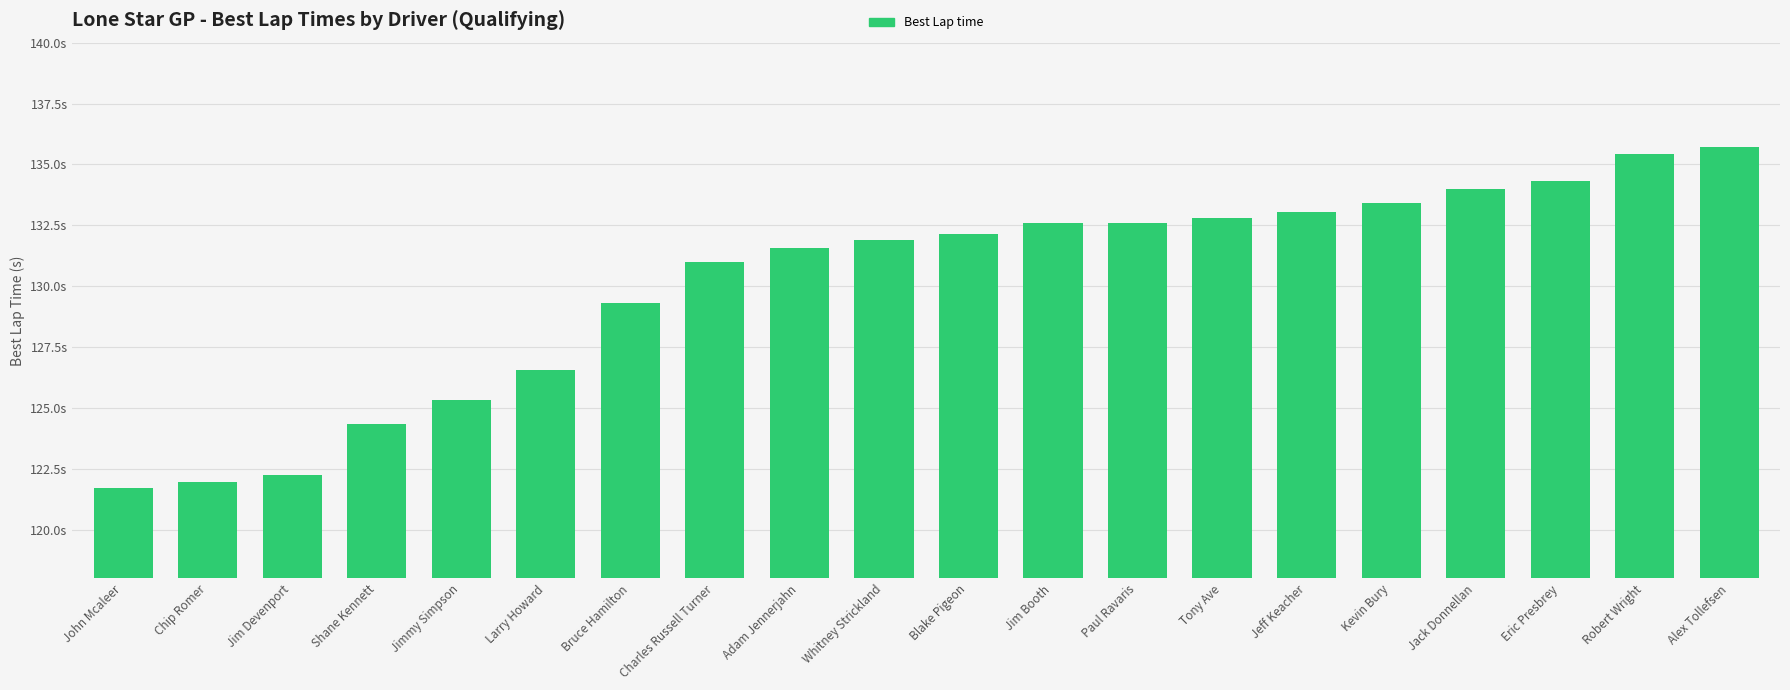

Does the chart contain any negative values?

No